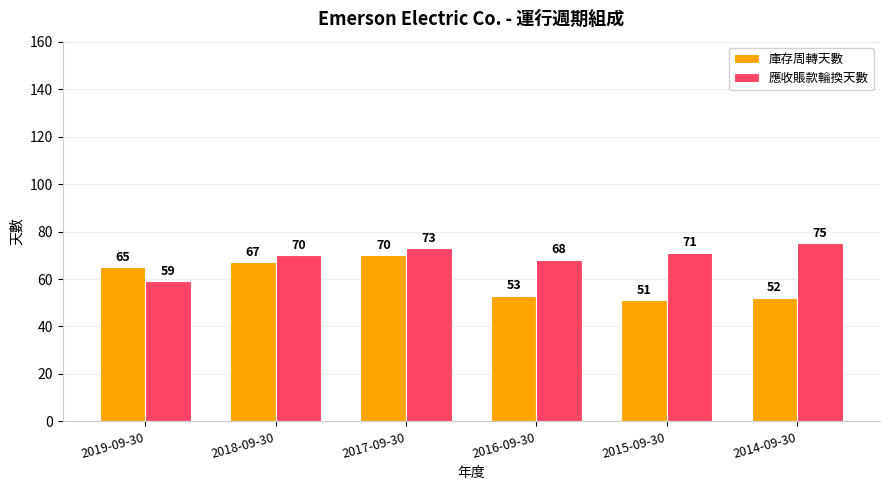

Does the chart contain any negative values?

No